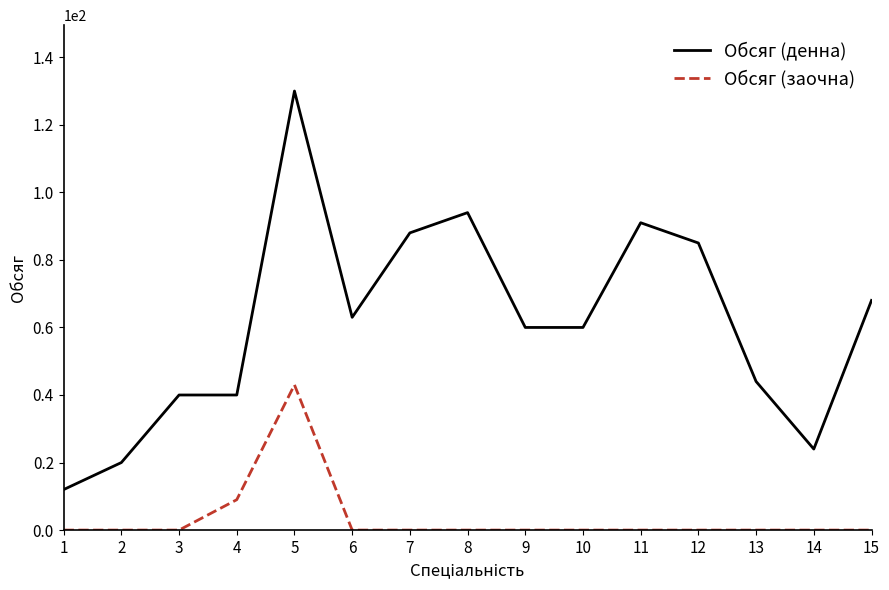

What is the sum of all Обсяг (денна) values?

919